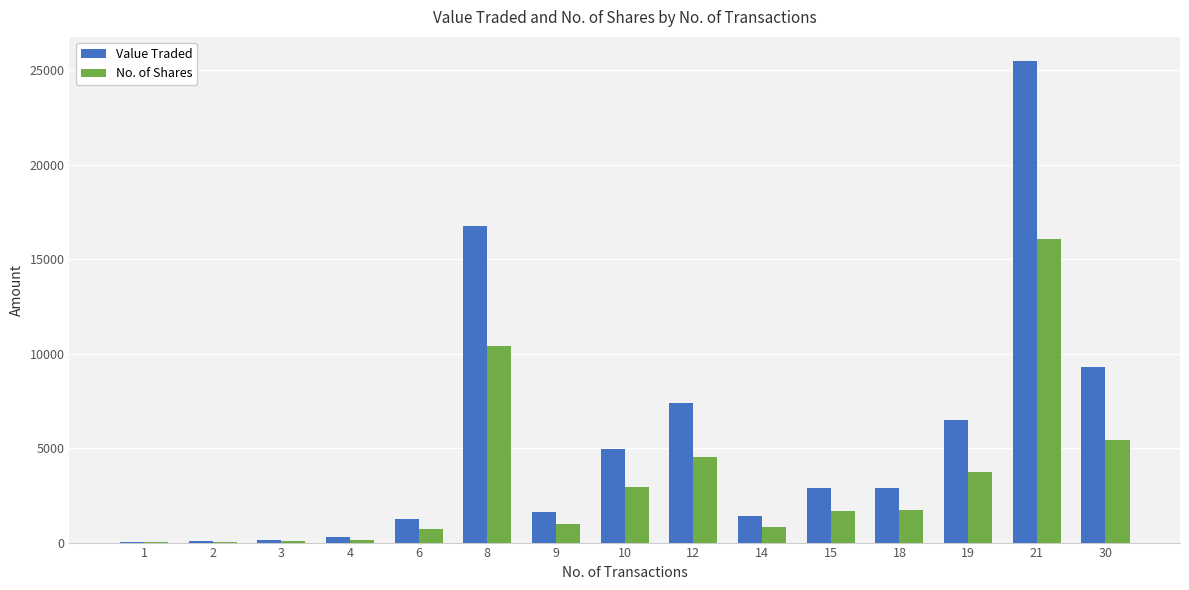

The value of Value Traded at 21 is 5331. True or false?

False